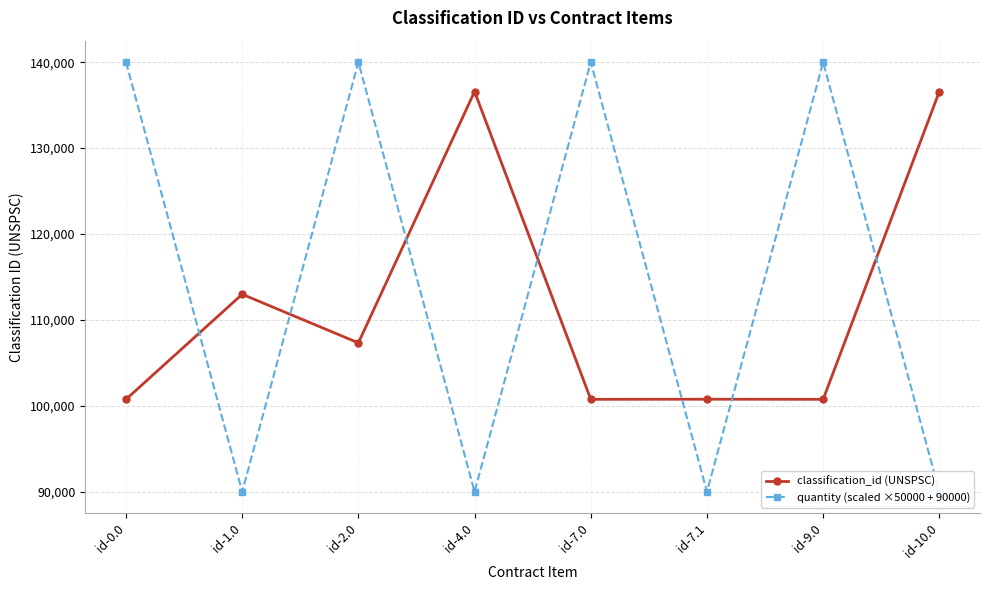

Is the value of quantity (scaled ×50000 + 90000) at id-7.0 greater than the value of classification_id (UNSPSC) at id-4.0?

Yes